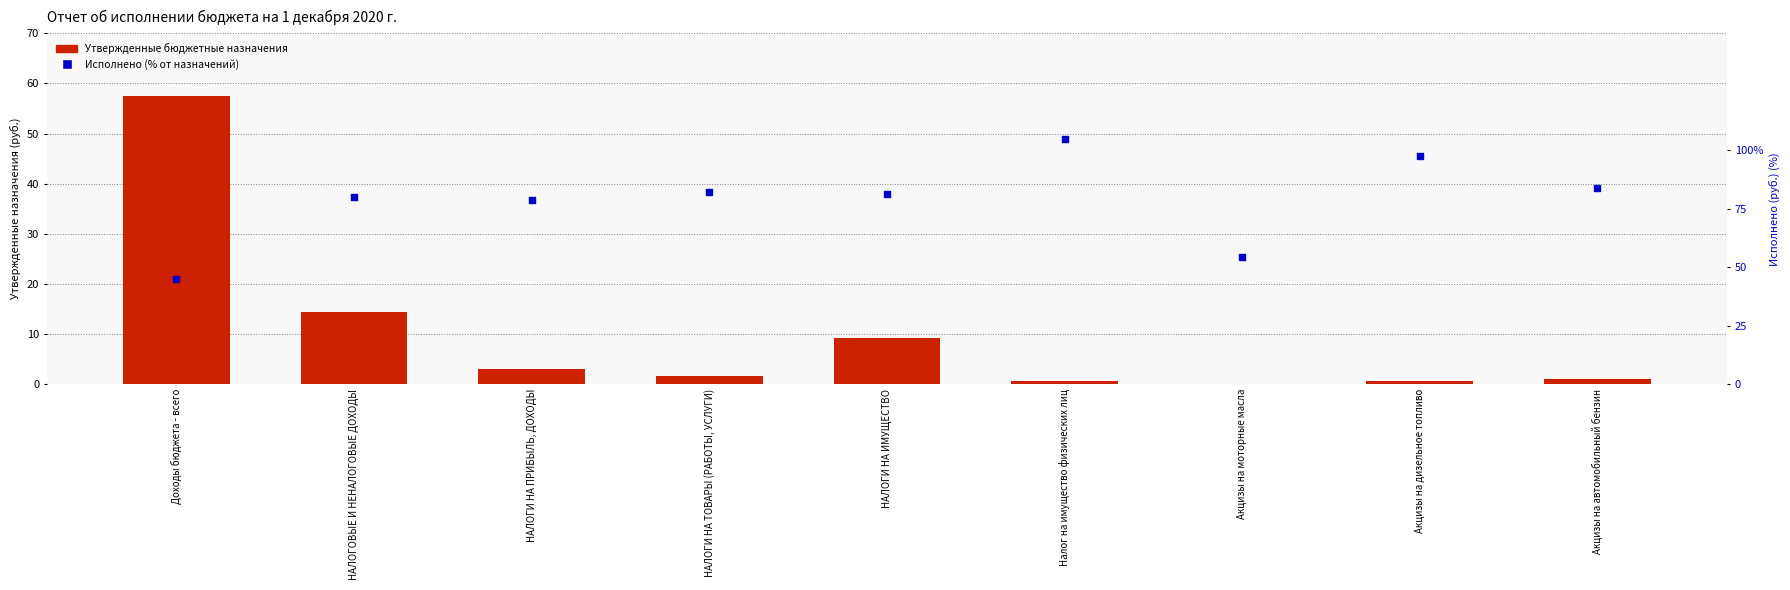

Which series has the largest total across all categories?

Исполнено (% от назначений)